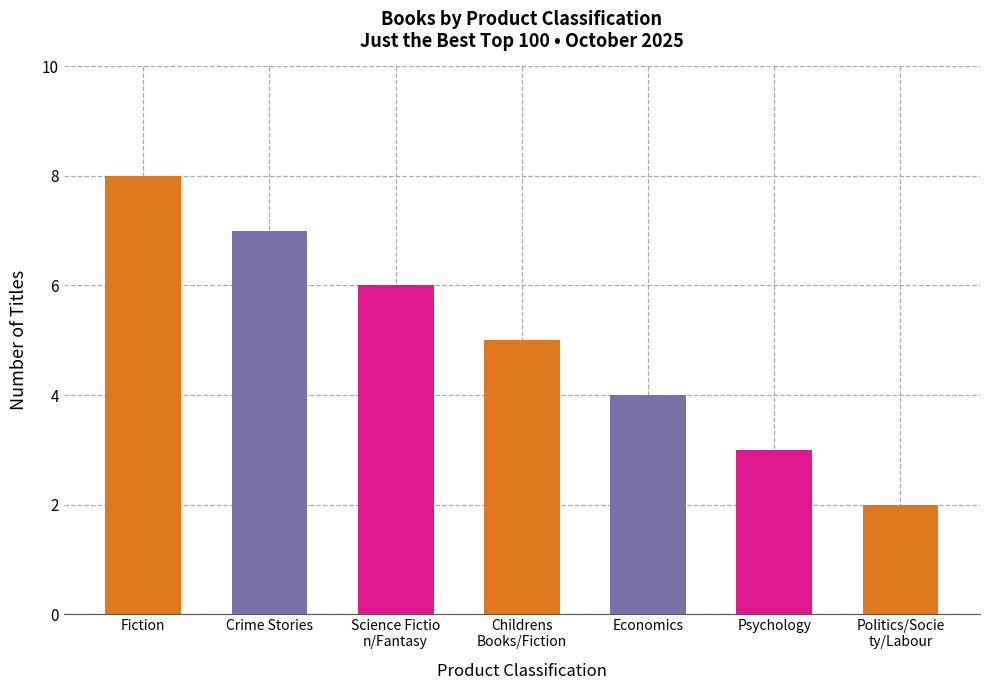

The value at Crime Stories is 7. True or false?

True